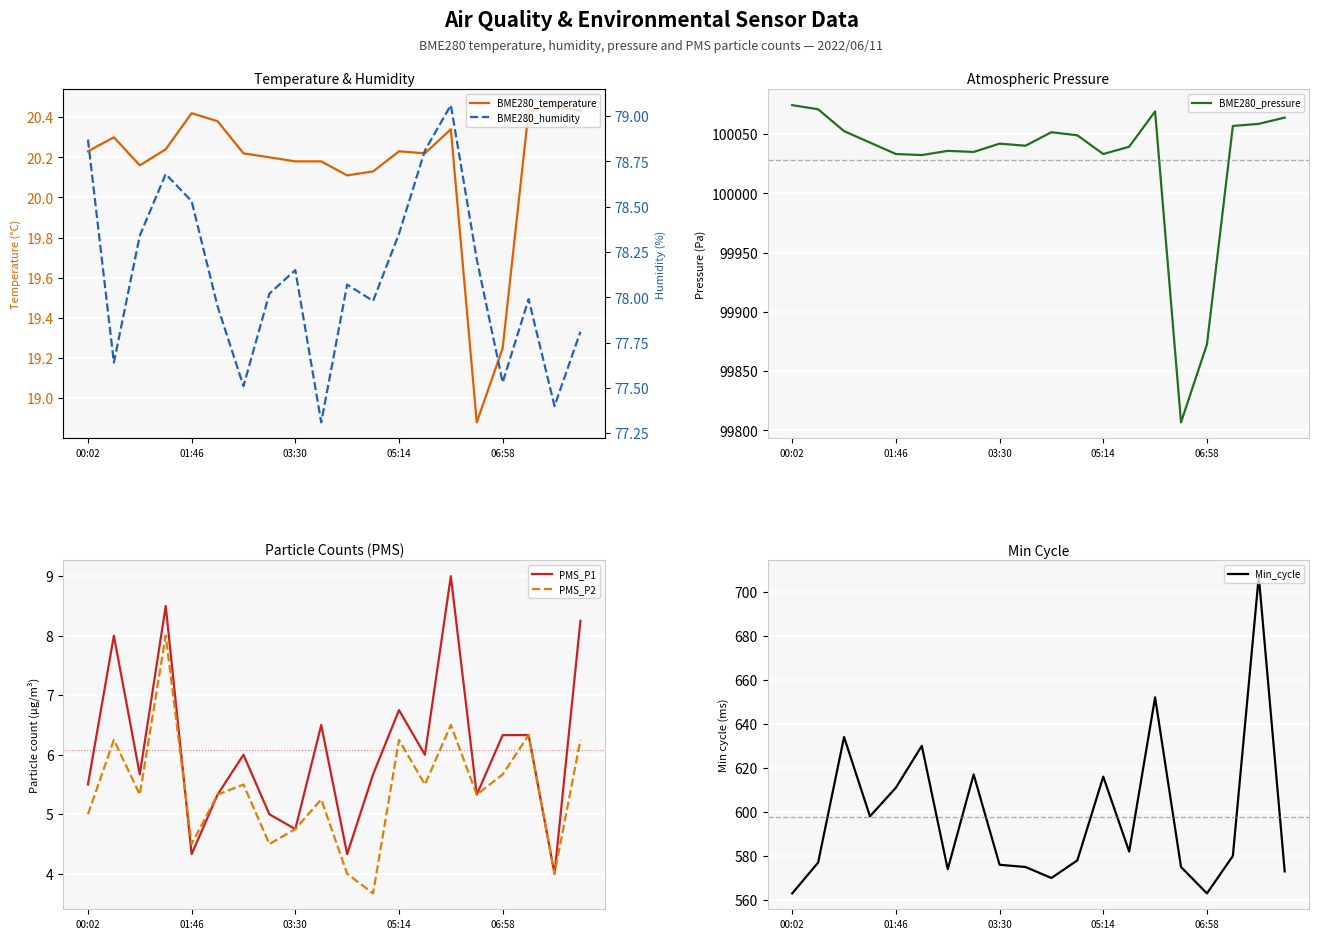

What is the greatest value displayed?

100074.4